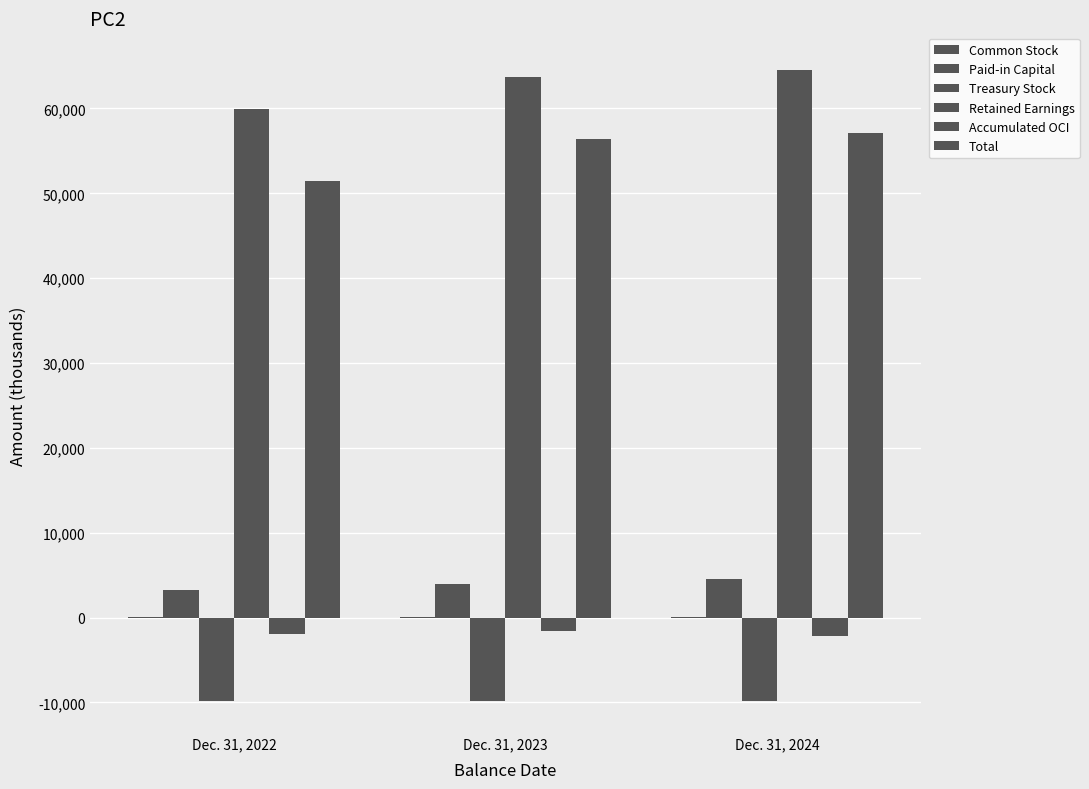

Does the chart contain stacked bars?

No